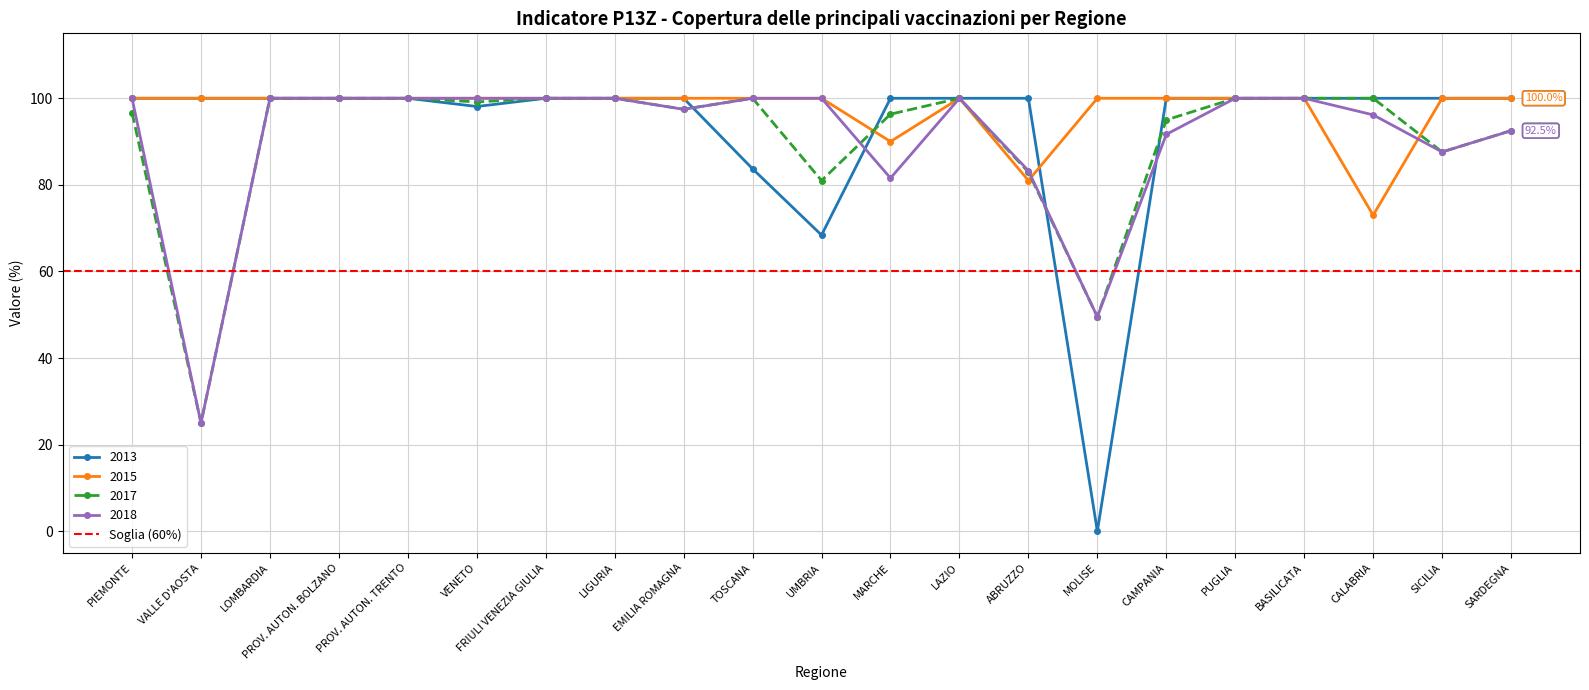

Does the chart have visible grid lines?

Yes